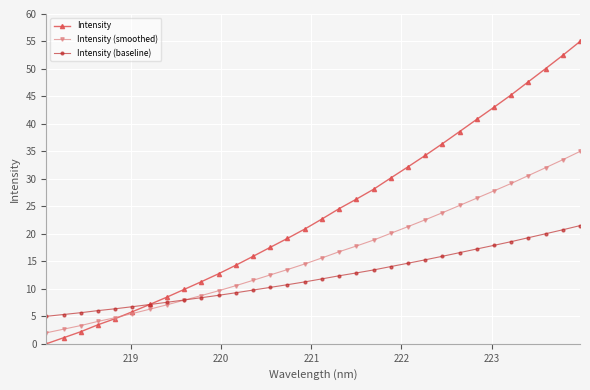

What is the value of the Intensity point at the 15th from the left?

19.2